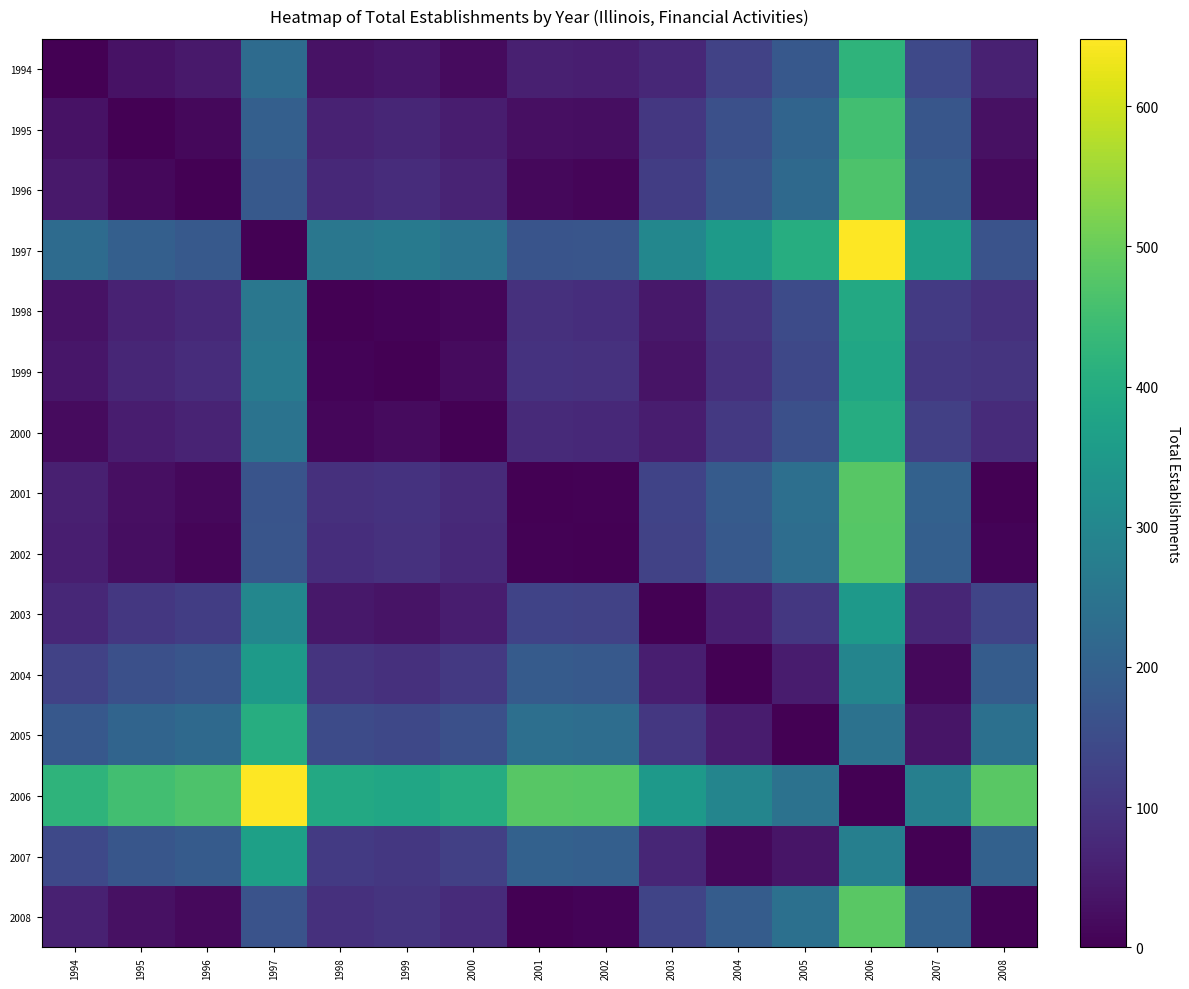

Which has a higher value, 2001 or 2006?

2006